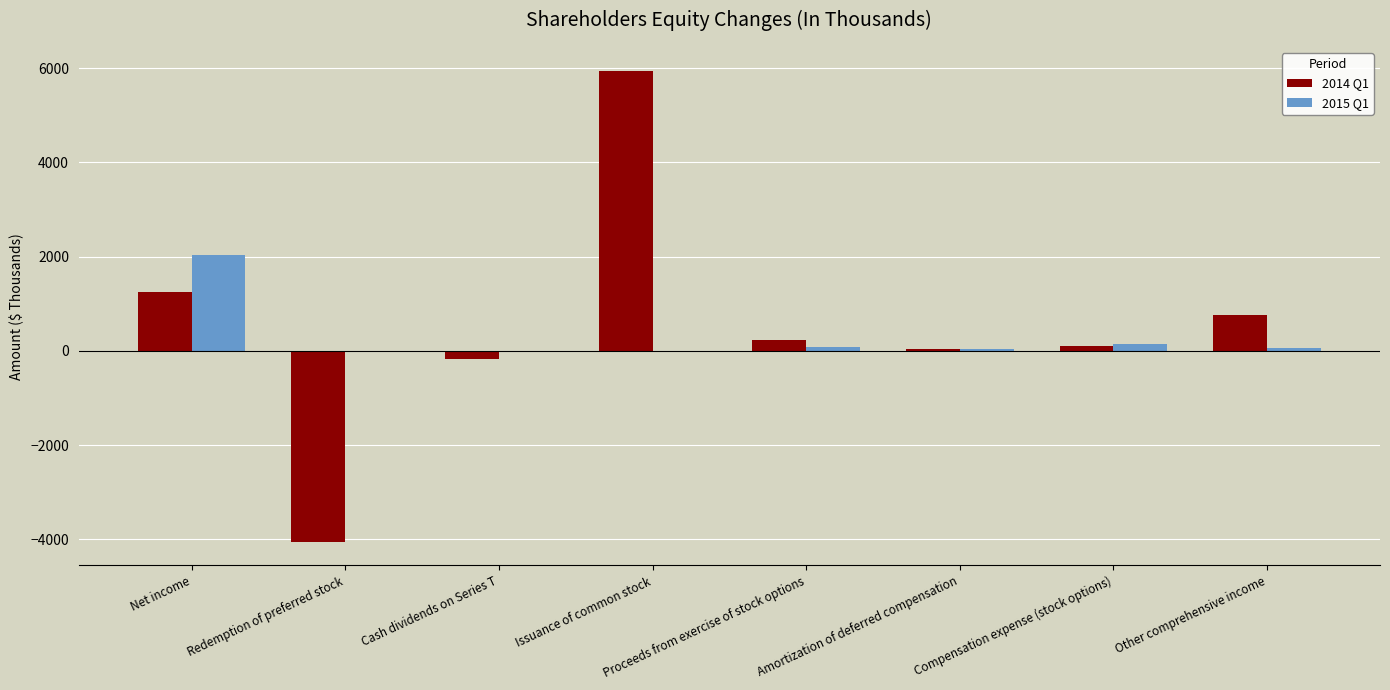

How many groups of bars are there?

8